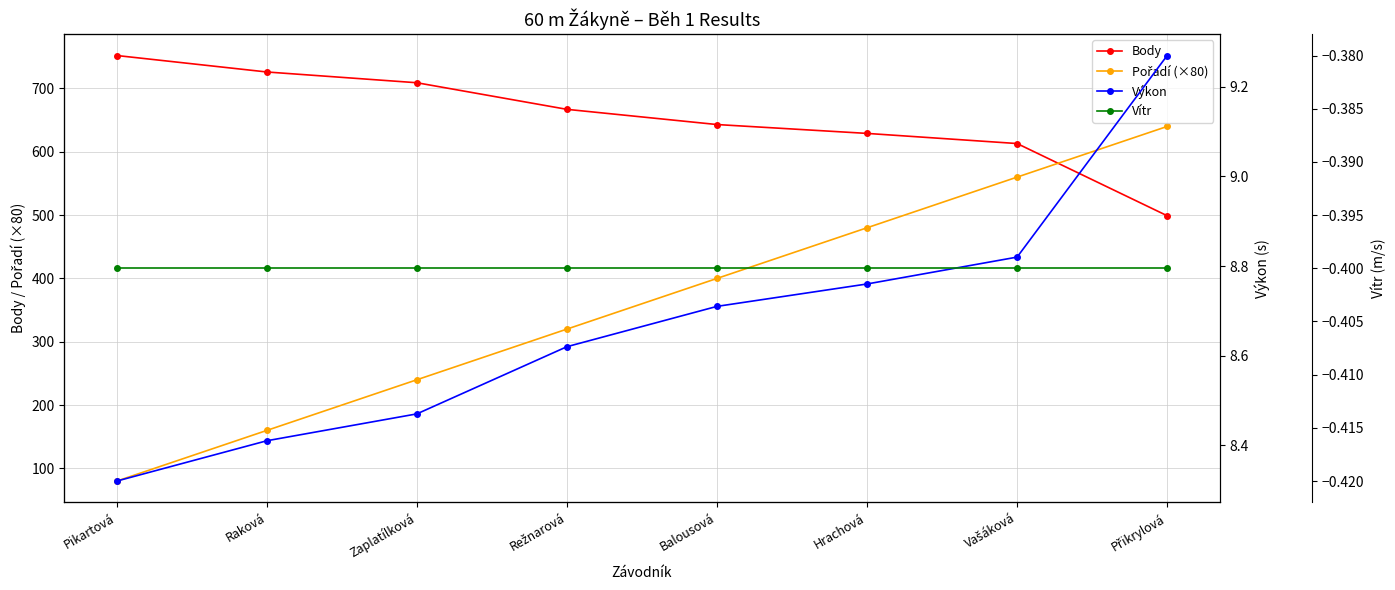

How many distinct data groups are displayed?

4